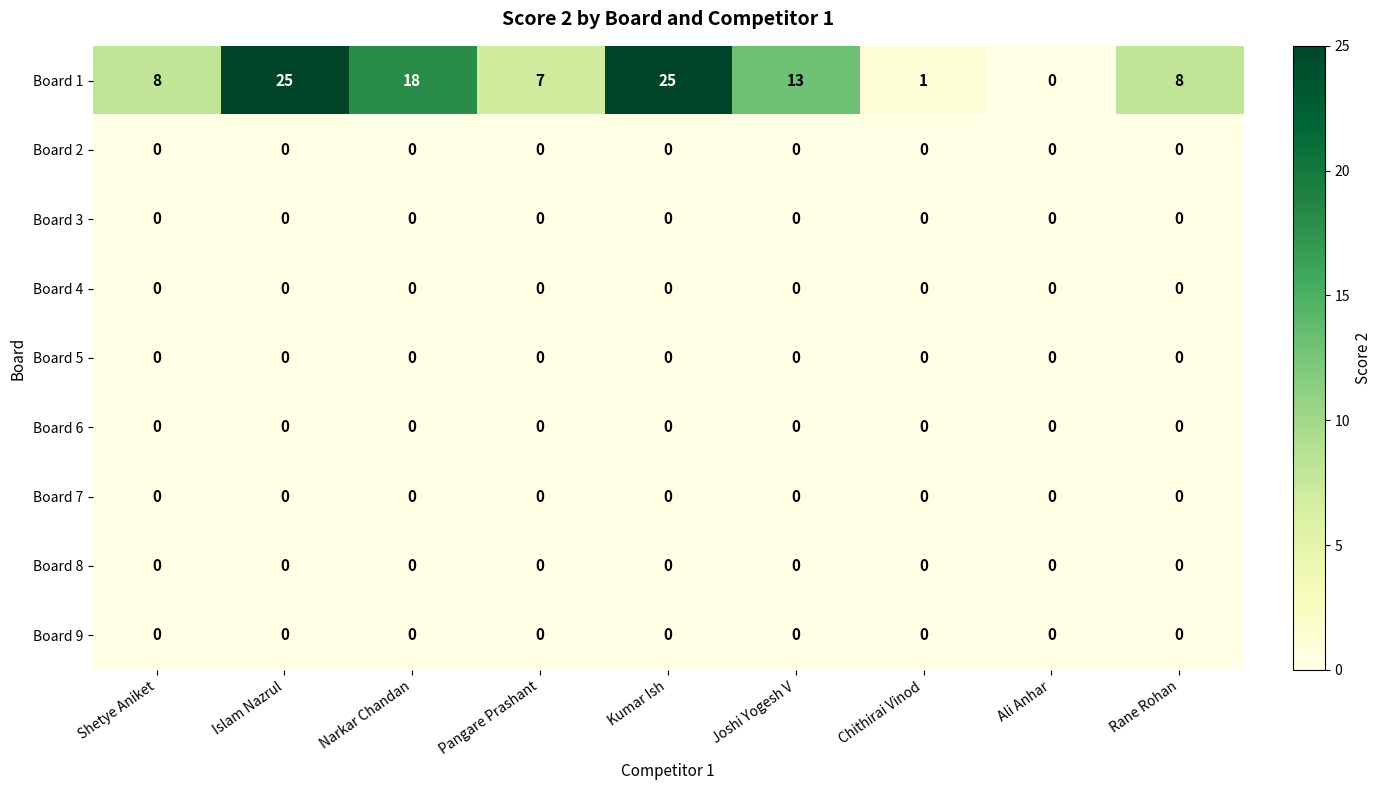

Which series has the widest spread of values?

Board 1